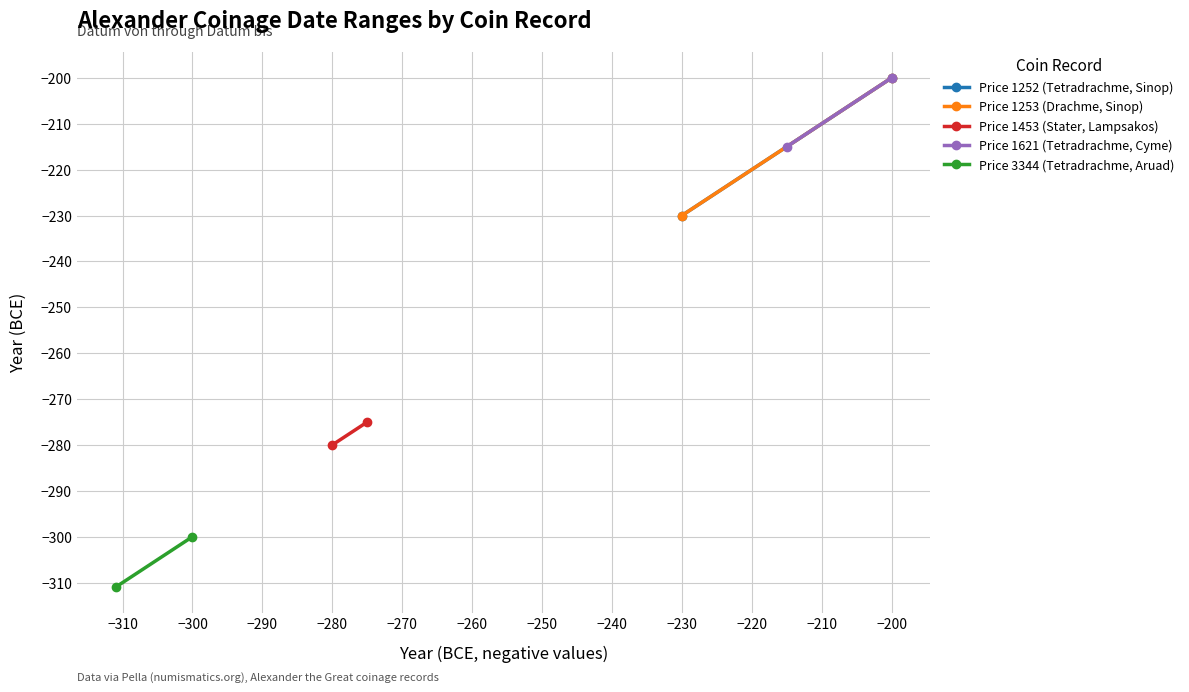

Reading right to left, list all the values displayed in this chart.

Price 1252 (Tetradrachme, Sinop): -200	-230
Price 1253 (Drachme, Sinop): -200	-230
Price 1453 (Stater, Lampsakos): -275	-280
Price 1621 (Tetradrachme, Cyme): -200	-215
Price 3344 (Tetradrachme, Aruad): -300	-311